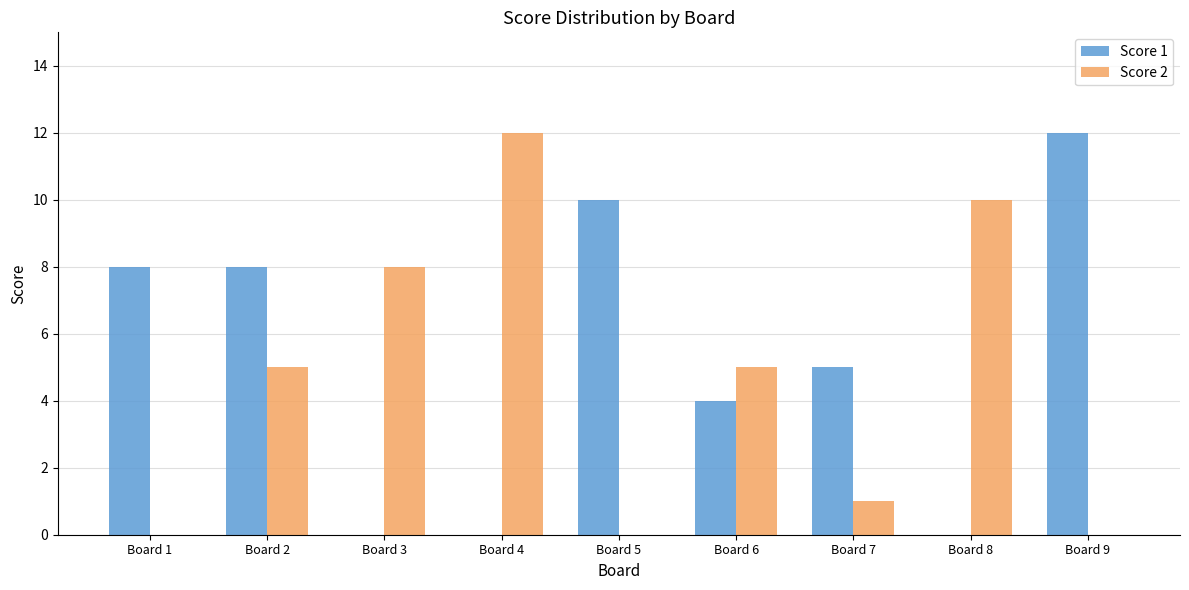

Is it true that Score 2 equals 5 at Board 6?

True